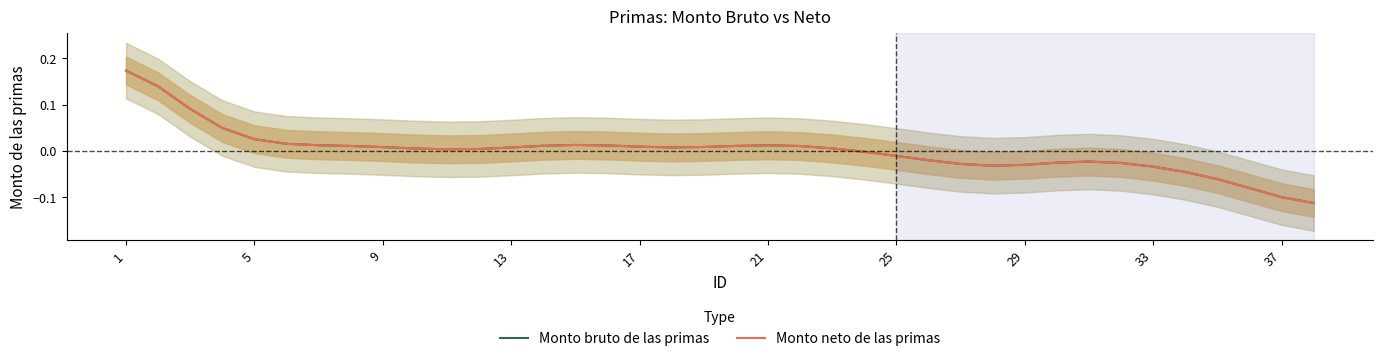

How many interior local valleys does the Monto bruto de las primas series have?

3